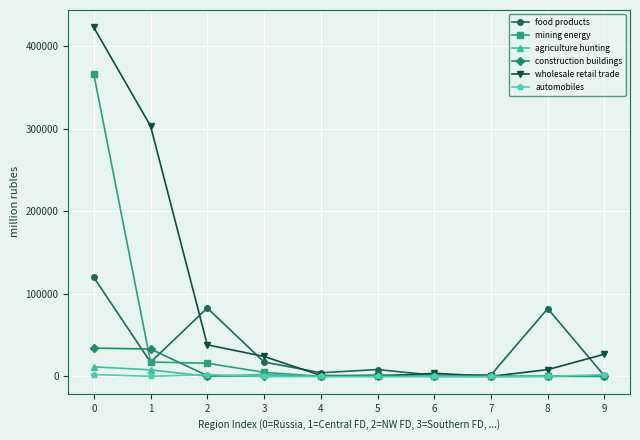

Which series changed the most between 1 and 7?

wholesale retail trade